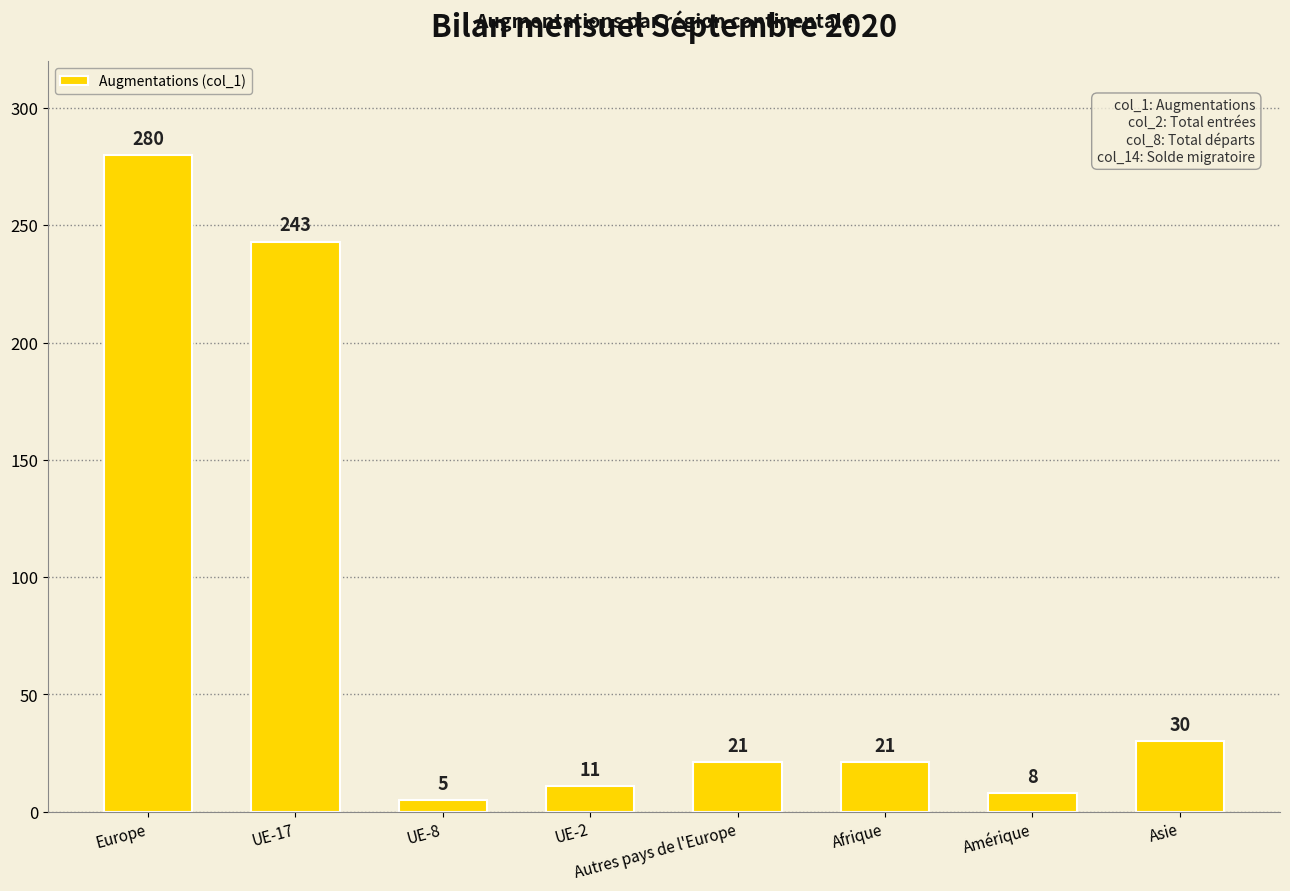

Is it true that the value at Europe is 280?

True